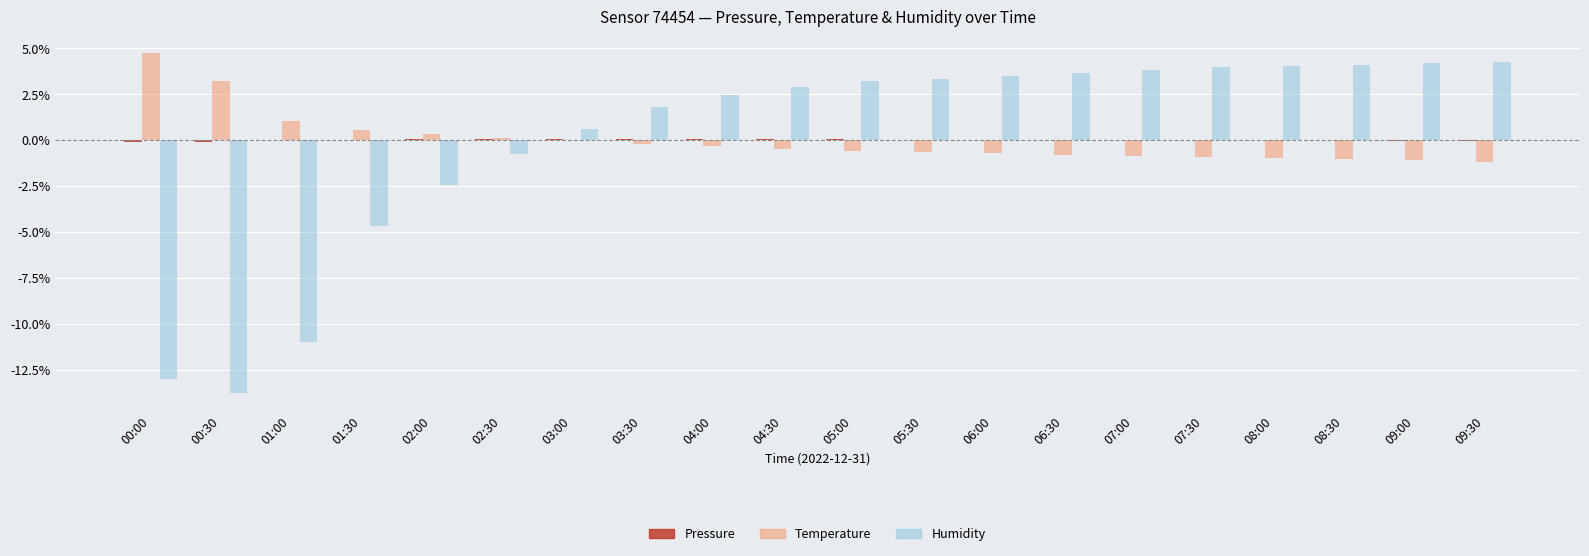

What is the maximum value shown in the chart?

4.7